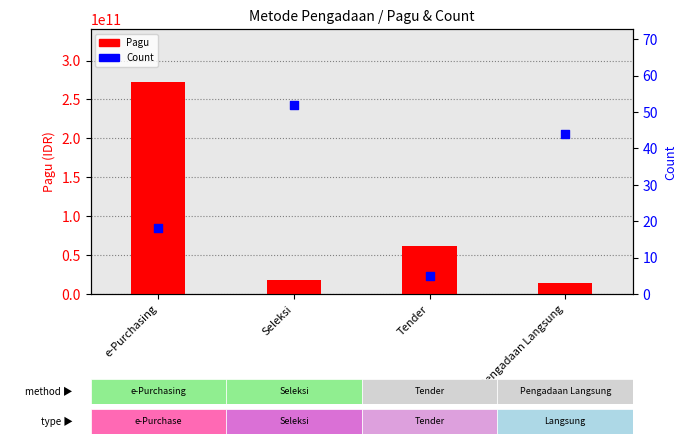

At which category is the sum across all series the highest?

e-Purchasing